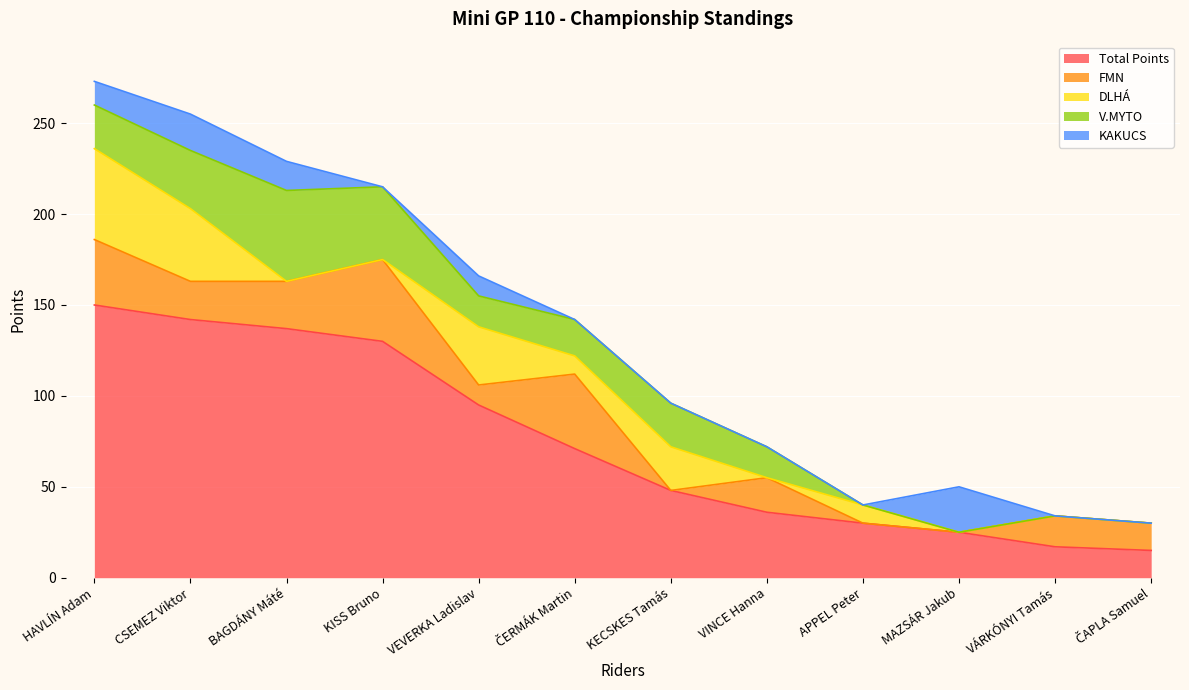

What position from the right is VEVERKA Ladislav?

8